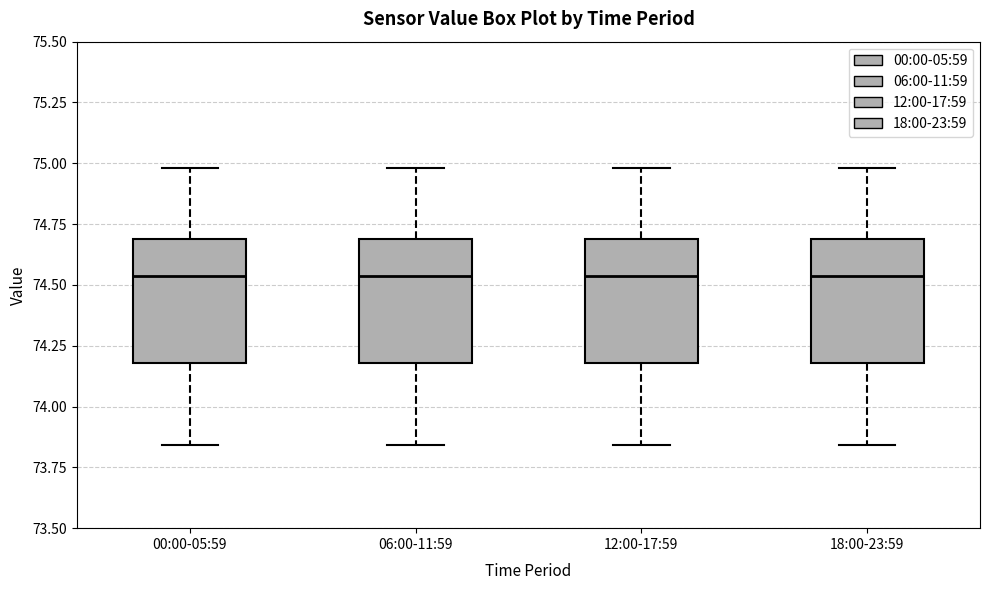

Reading left to right, transcribe this box plot: for each box, give where its median line is, the range the box spans, and where its two whiskers end, as read against the y-axis. The values are not printed on the chart, so give them approximately, as read against the axis.

00:00-05:59: median 74.55, box 74.20 to 74.70, whiskers 73.85 to 75.00
06:00-11:59: median 74.55, box 74.20 to 74.70, whiskers 73.85 to 75.00
12:00-17:59: median 74.55, box 74.20 to 74.70, whiskers 73.85 to 75.00
18:00-23:59: median 74.55, box 74.20 to 74.70, whiskers 73.85 to 75.00